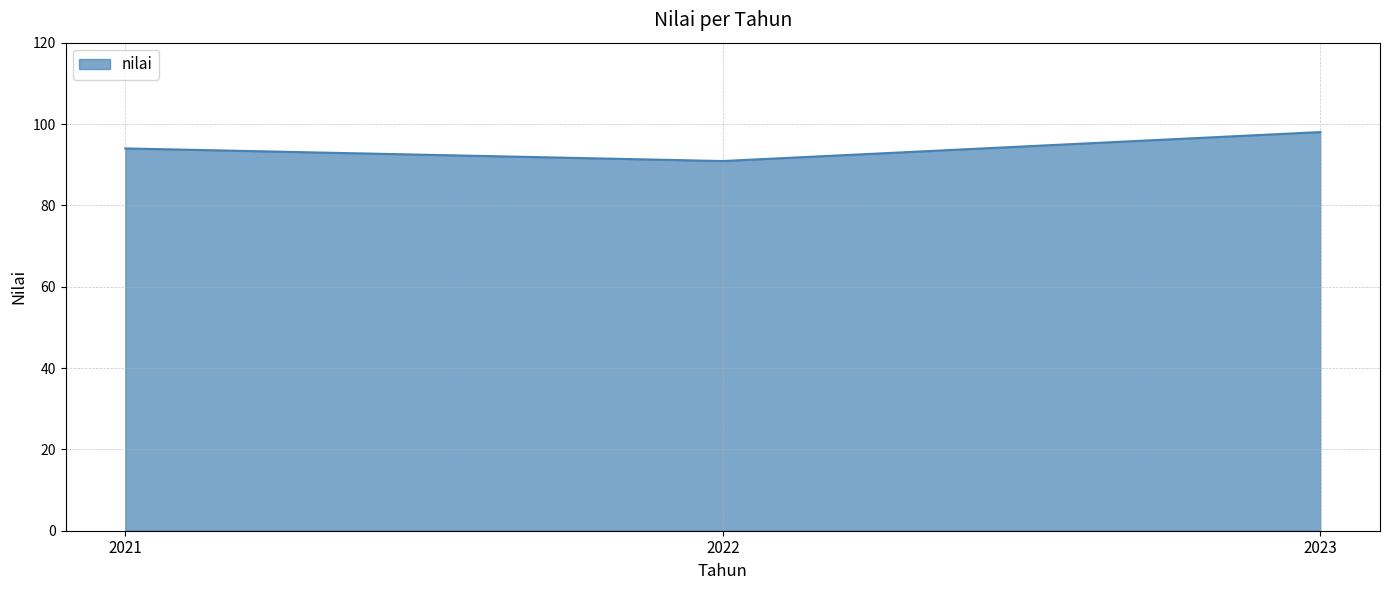

How many series are shown in this chart?

1